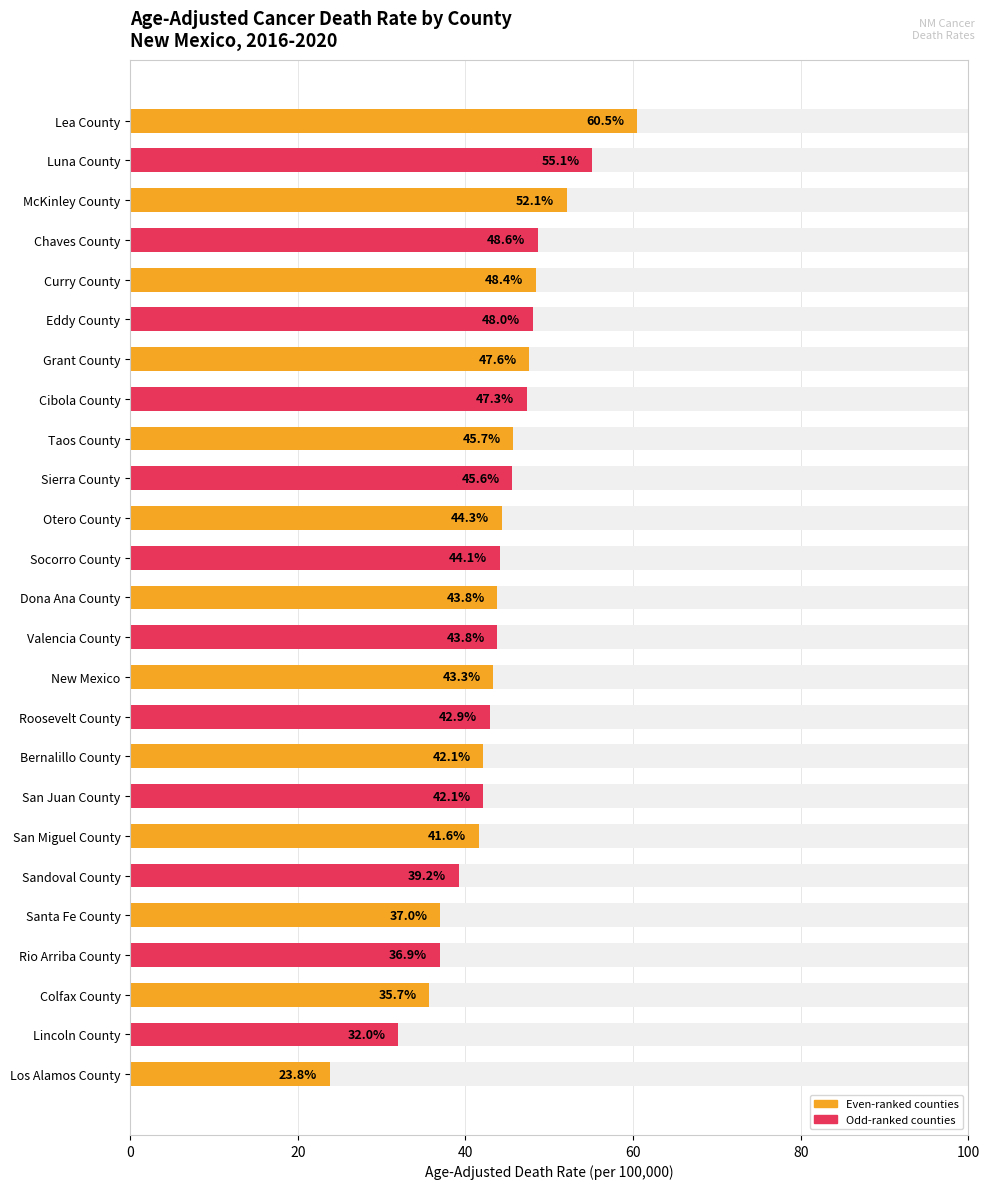

Where is the data nearest to the value 42?

Bernalillo County